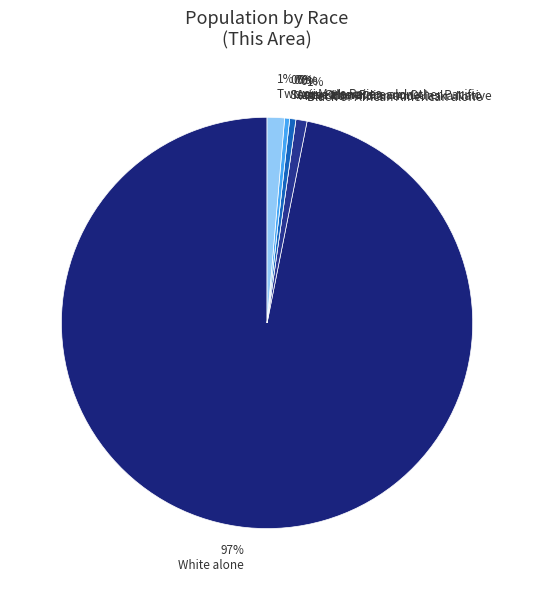

Which category has the biggest portion of the pie?

97% White alone